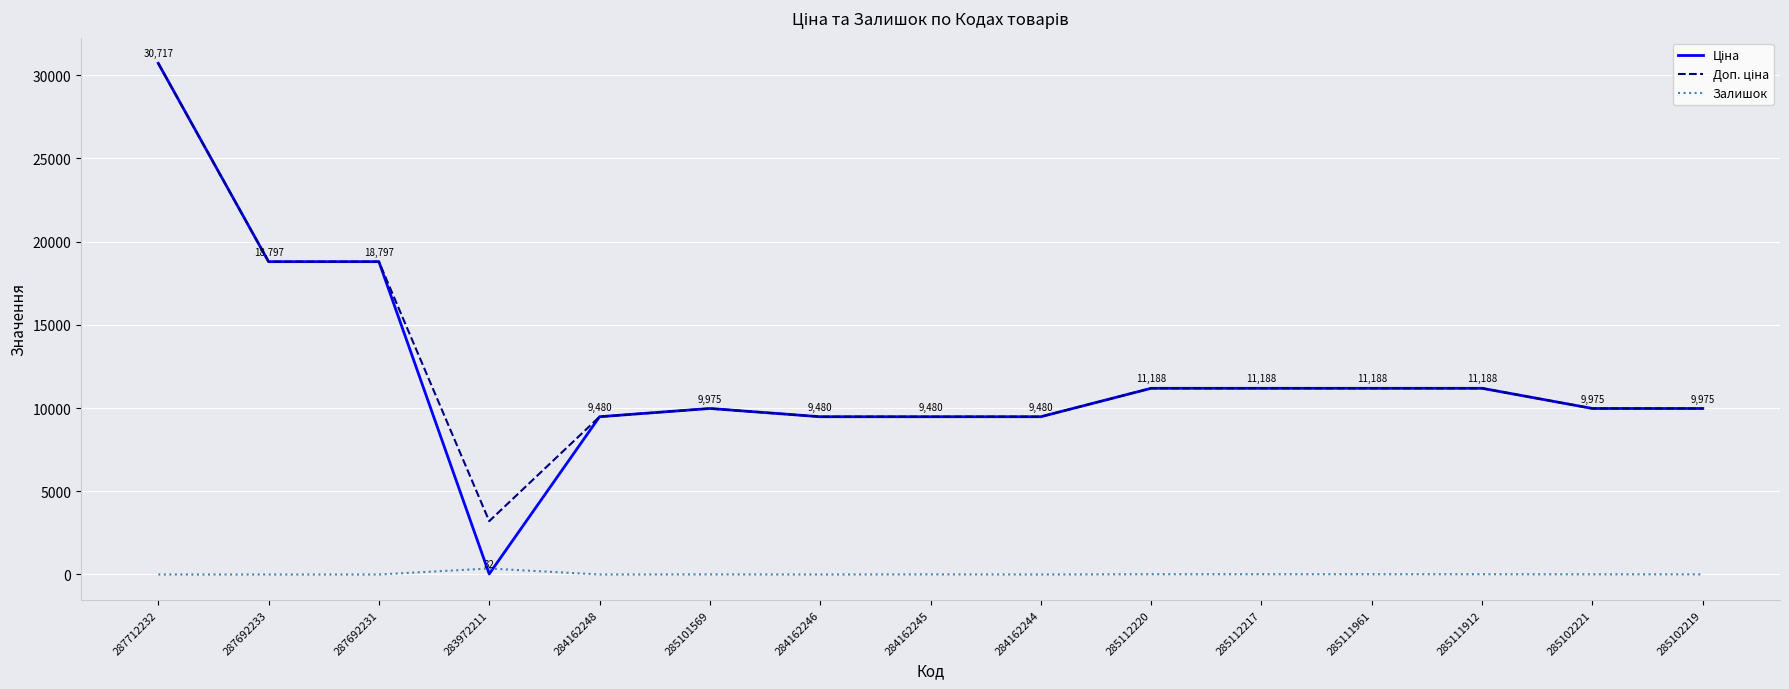

What is the spread (max minus min) of values at 284162246?

9480.1